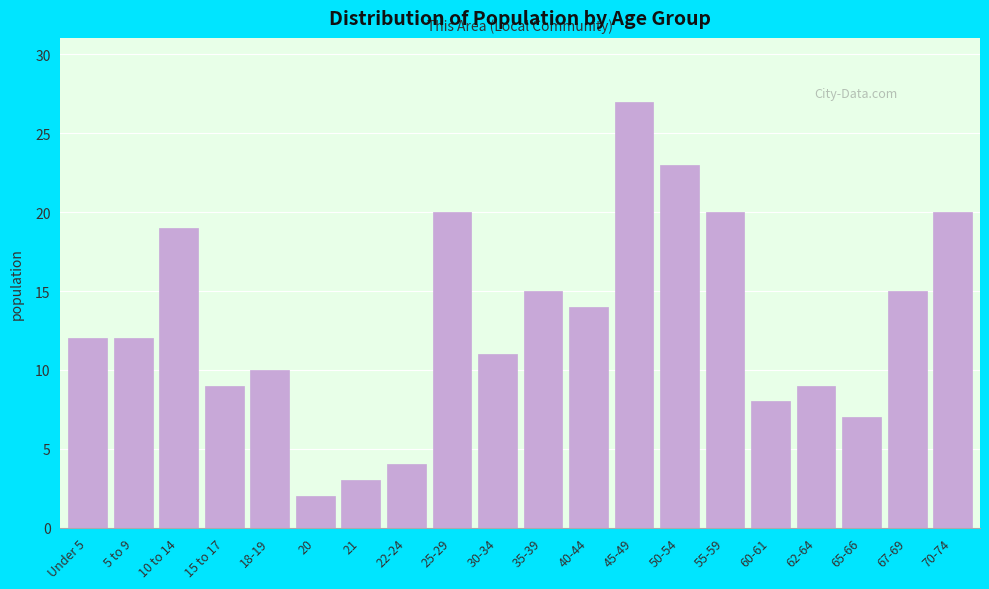

Reading left to right, transcribe all the data shown in this chart.

Under 5=12	5 to 9=12	10 to 14=19	15 to 17=9	18-19=10	20=2	21=3	22-24=4	25-29=20	30-34=11	35-39=15	40-44=14	45-49=27	50-54=23	55-59=20	60-61=8	62-64=9	65-66=7	67-69=15	70-74=20